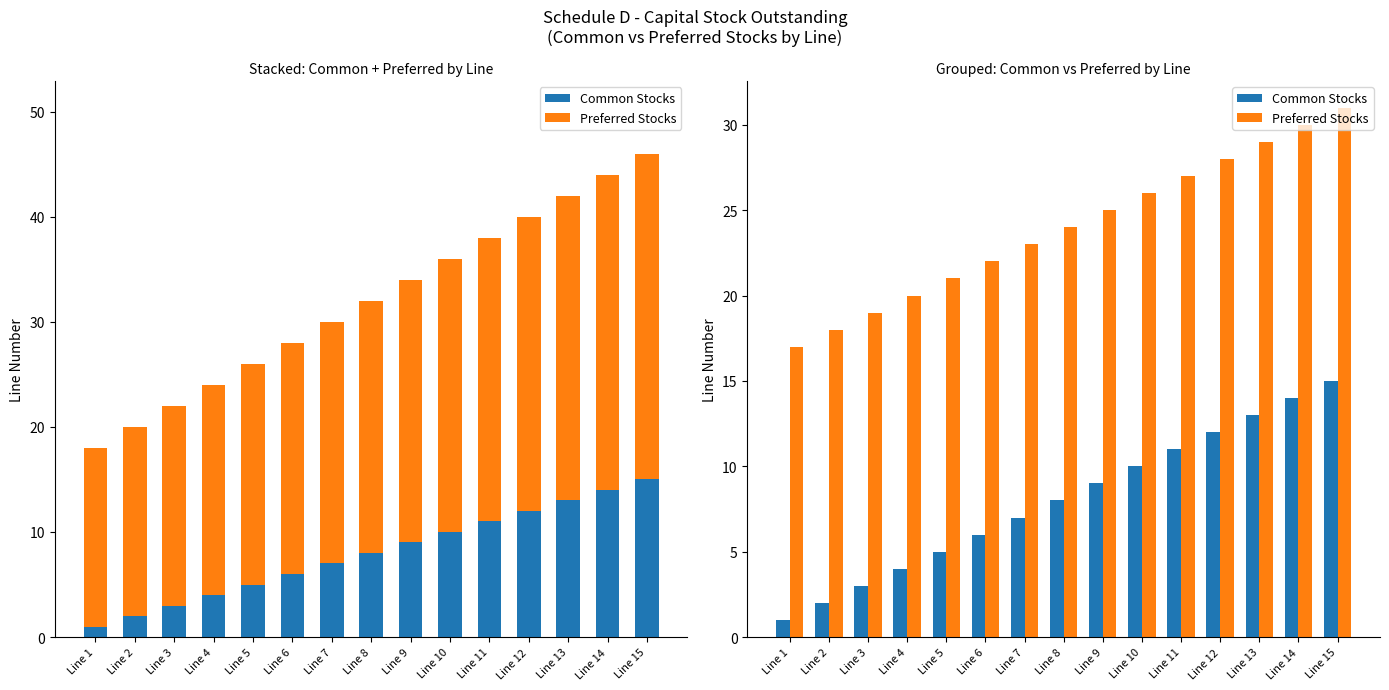

What is the maximum value shown in the chart?

31